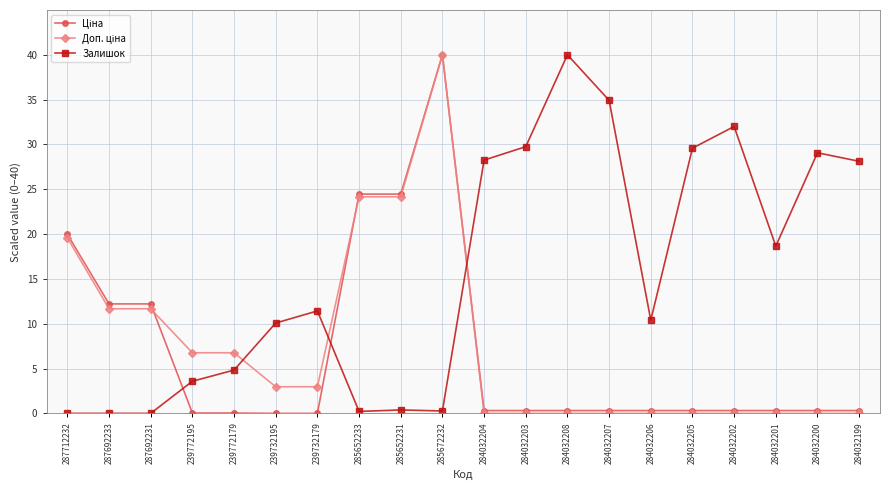

What position from the right is 287692233?

19